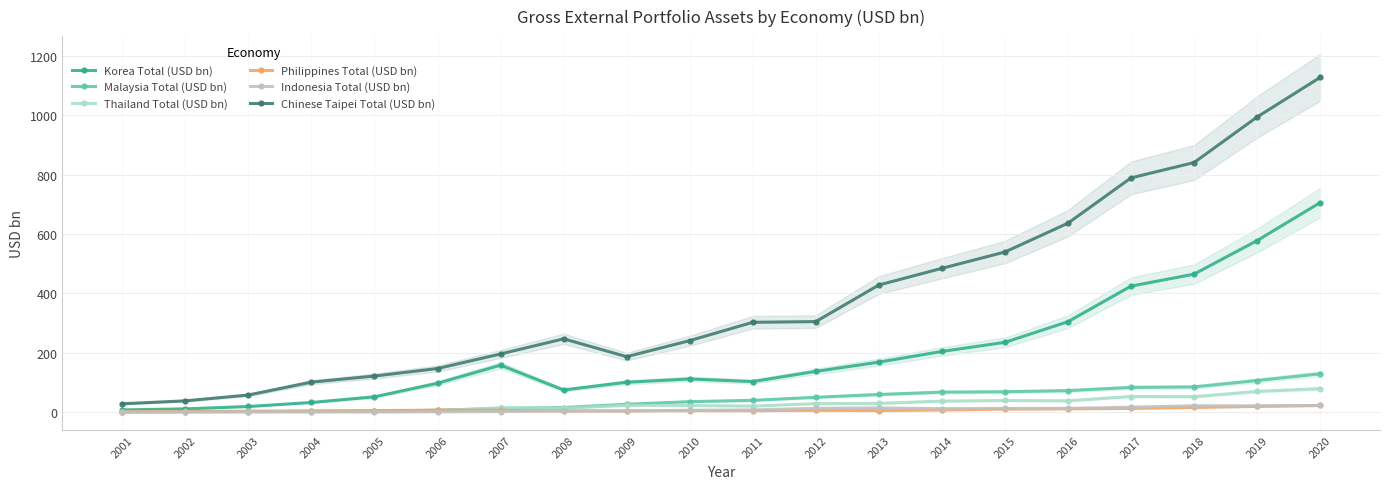

Reading left to right, list all the values displayed in this chart.

Korea Total (USD bn): 2001=8.0	2002=11.6	2003=19.5	2004=33.1	2005=52.1	2006=97.8	2007=158.6	2008=75.1	2009=101.1	2010=112.2	2011=103.4	2012=137.7	2013=168.8	2014=204.8	2015=235.5	2016=304.9	2017=424.6	2018=465.0	2019=577.8	2020=705.6
Malaysia Total (USD bn): 2001=2.3	2002=2.5	2003=1.9	2004=3.2	2005=3.8	2006=7.2	2007=12.9	2008=16.1	2009=27.1	2010=35.9	2011=40.3	2012=50.6	2013=60.0	2014=67.8	2015=69.1	2016=73.0	2017=83.7	2018=85.4	2019=106.9	2020=129.5
Thailand Total (USD bn): 2001=0.8	2002=1.7	2003=2.8	2004=1.6	2005=3.4	2006=4.8	2007=15.2	2008=13.5	2009=23.4	2010=22.7	2011=20.8	2012=29.3	2013=30.0	2014=37.6	2015=39.8	2016=38.7	2017=53.2	2018=52.6	2019=70.1	2020=79.4
Philippines Total (USD bn): 2001=2.1	2002=2.8	2003=3.7	2004=4.9	2005=5.8	2006=7.2	2007=6.5	2008=4.6	2009=5.0	2010=5.8	2011=5.5	2012=6.8	2013=5.8	2014=8.0	2015=10.7	2016=11.5	2017=13.1	2018=16.4	2019=19.8	2020=23.2
Indonesia Total (USD bn): 2001=0.7	2002=0.9	2003=1.8	2004=1.4	2005=1.2	2006=1.5	2007=2.6	2008=4.3	2009=4.2	2010=6.8	2011=8.0	2012=13.5	2013=14.8	2014=12.2	2015=13.1	2016=13.2	2017=17.3	2018=22.1	2019=21.7	2020=23.0
Chinese Taipei Total (USD bn): 2001=28.7	2002=38.6	2003=58.2	2004=101.6	2005=122.1	2006=147.3	2007=196.4	2008=247.3	2009=187.3	2010=241.2	2011=302.9	2012=305.3	2013=428.4	2014=484.6	2015=539.4	2016=636.5	2017=788.9	2018=840.5	2019=993.7	2020=1127.0